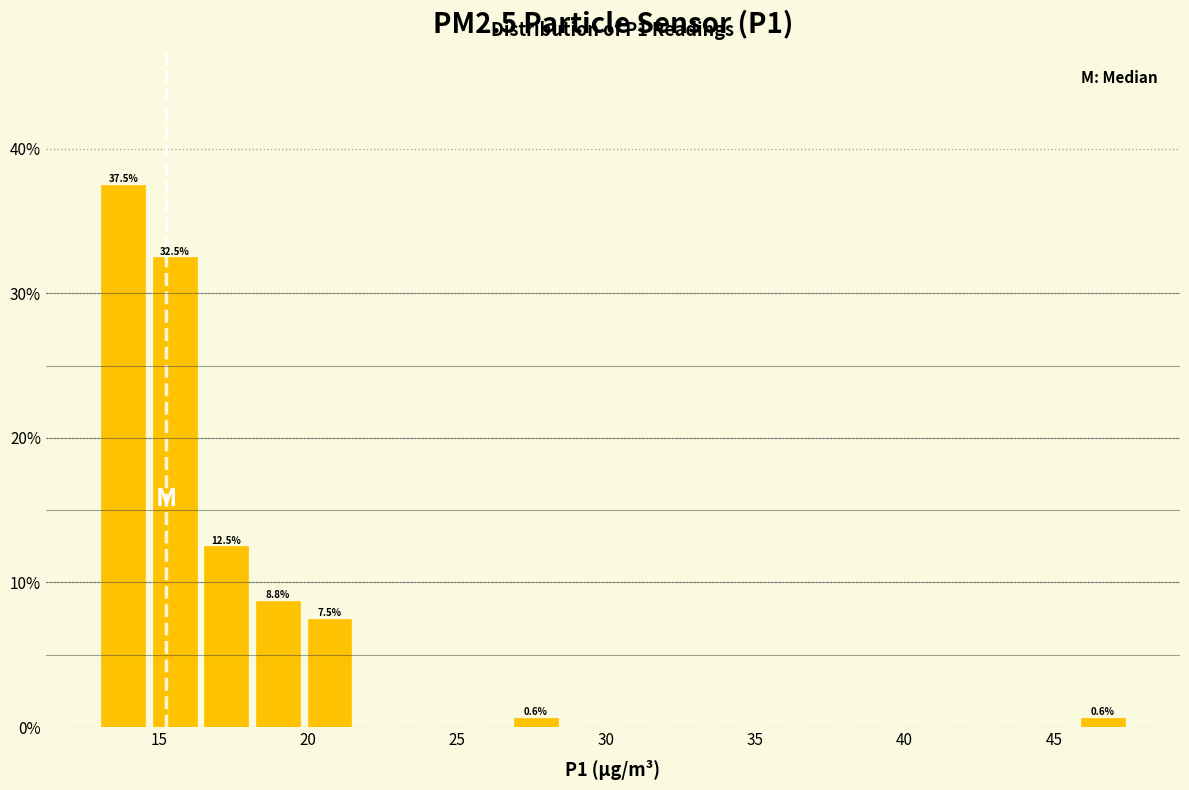

Read against the x-axis, roughly where is the centre of the tallest bar?

14.0